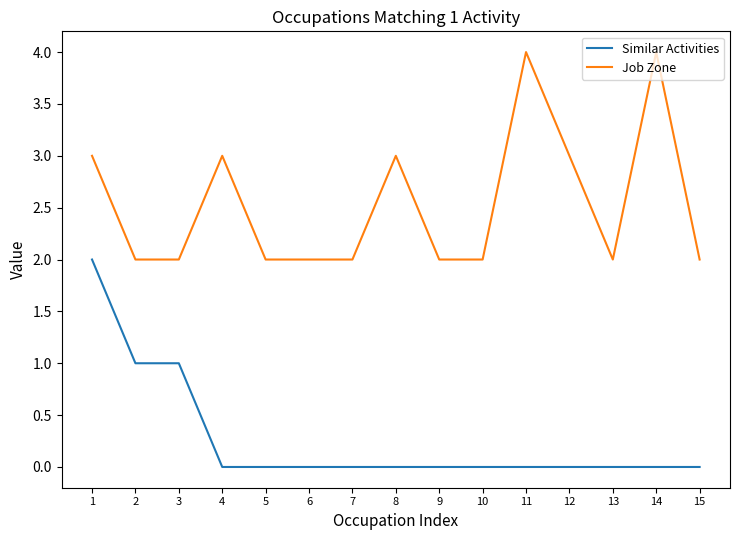

Which series has the largest total across all categories?

Job Zone